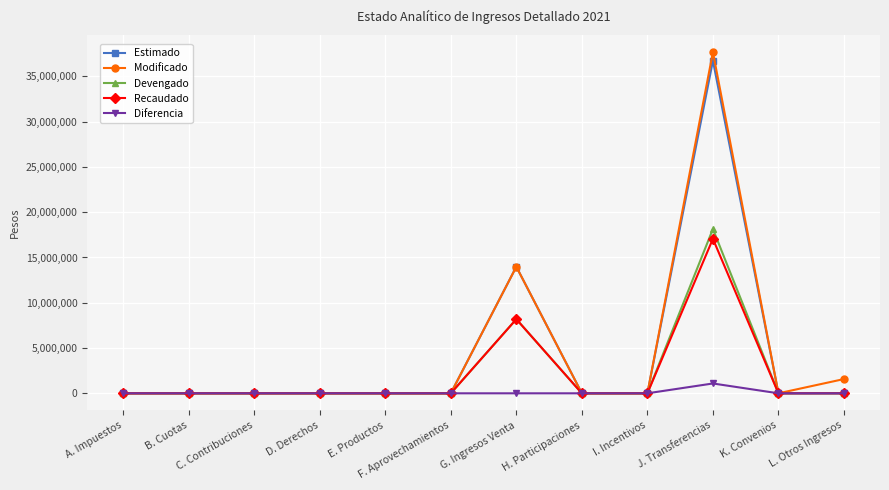

What are all the series names shown in the legend?

Estimado, Modificado, Devengado, Recaudado, Diferencia